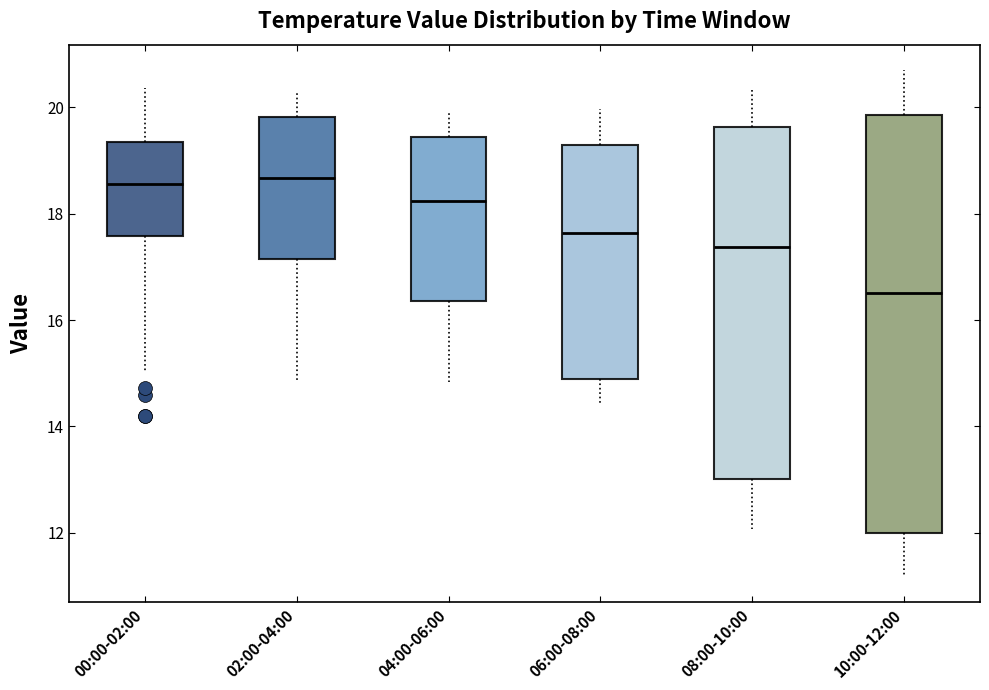

Where does the median line of the box for 10:00-12:00 sit on the y-axis? The values are not printed on the chart, so give them approximately, as read against the axis.

16.6